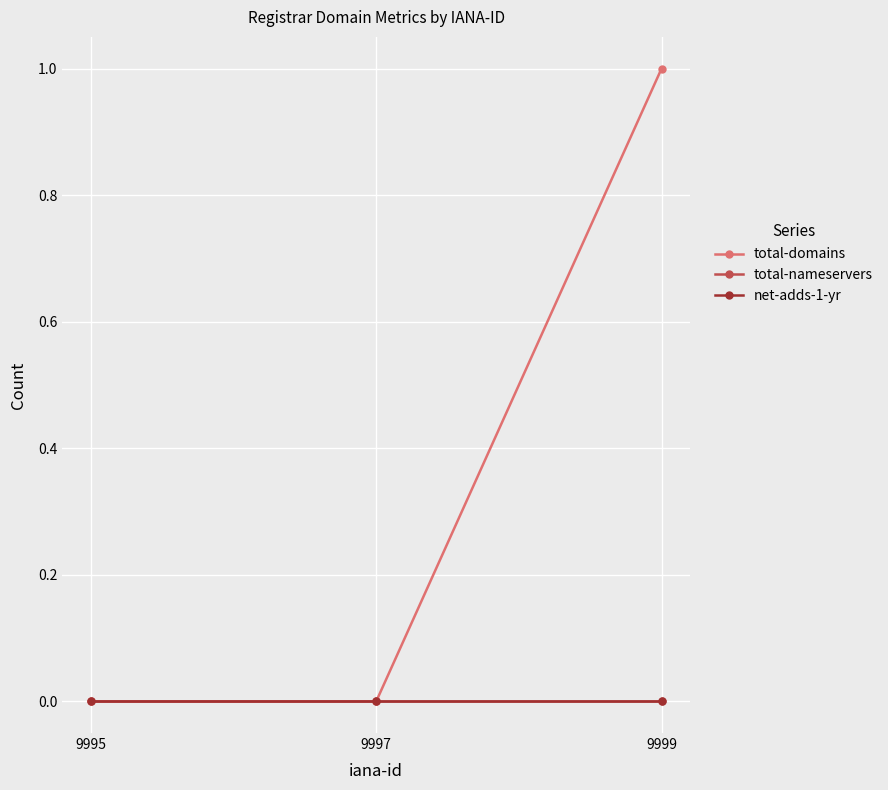

Is the value of total-nameservers at 9999 greater than the value of net-adds-1-yr at 9995?

No